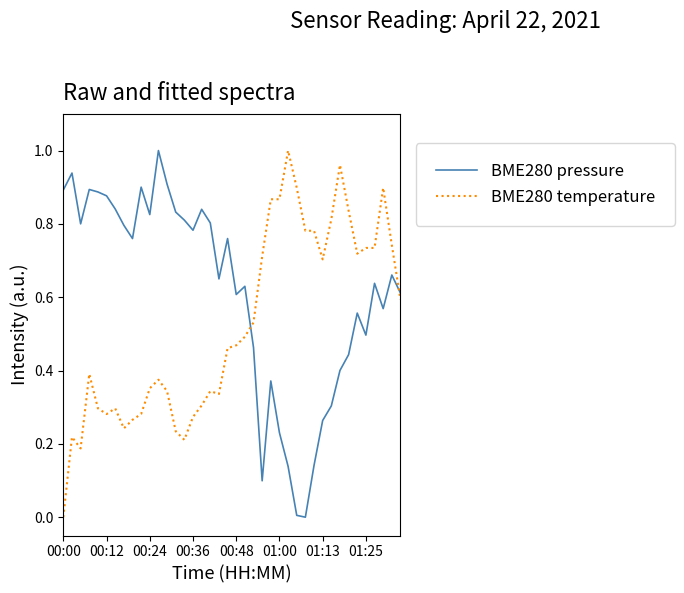

How many times do BME280 temperature and BME280 pressure cross each other?

2